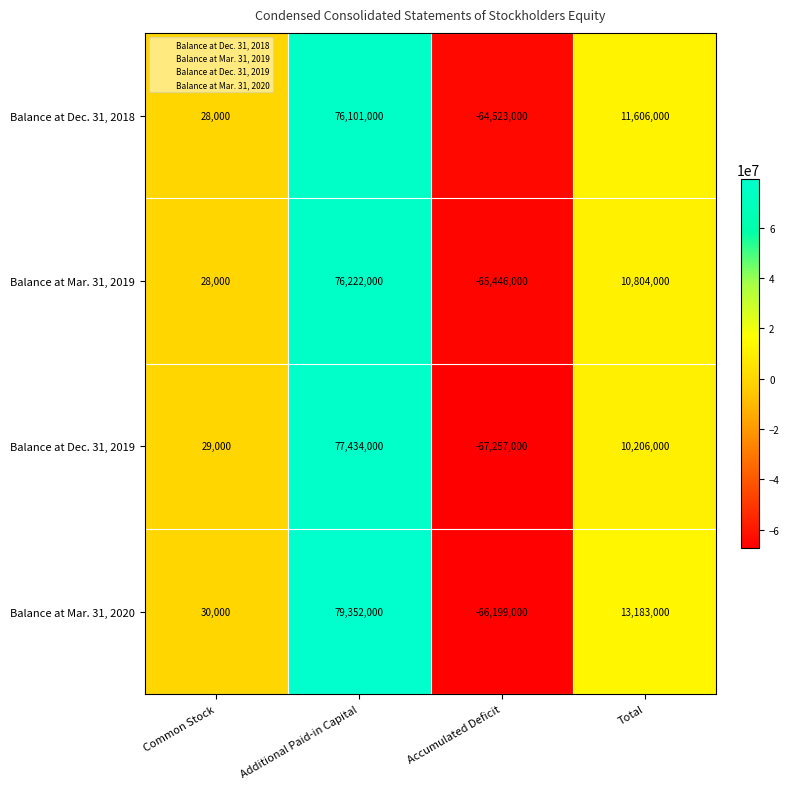

How many negative values does the Balance at Dec. 31, 2019 series have?

1